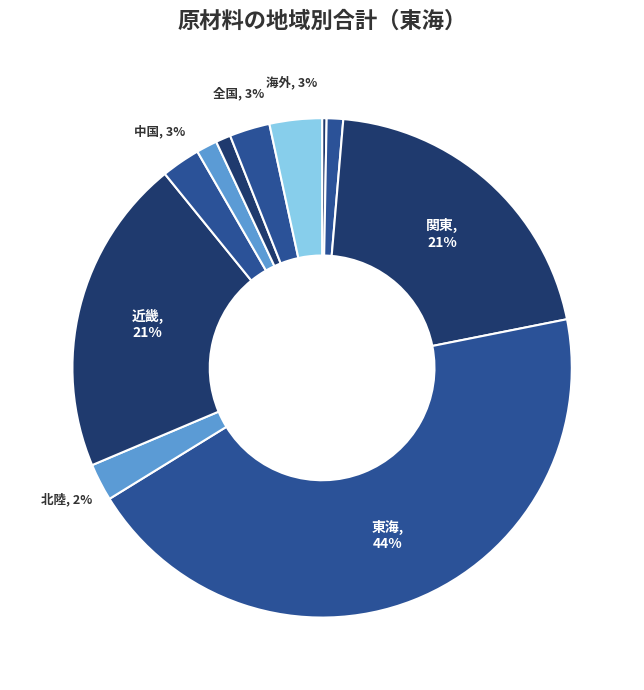

Count the number of slices in the pie.

11